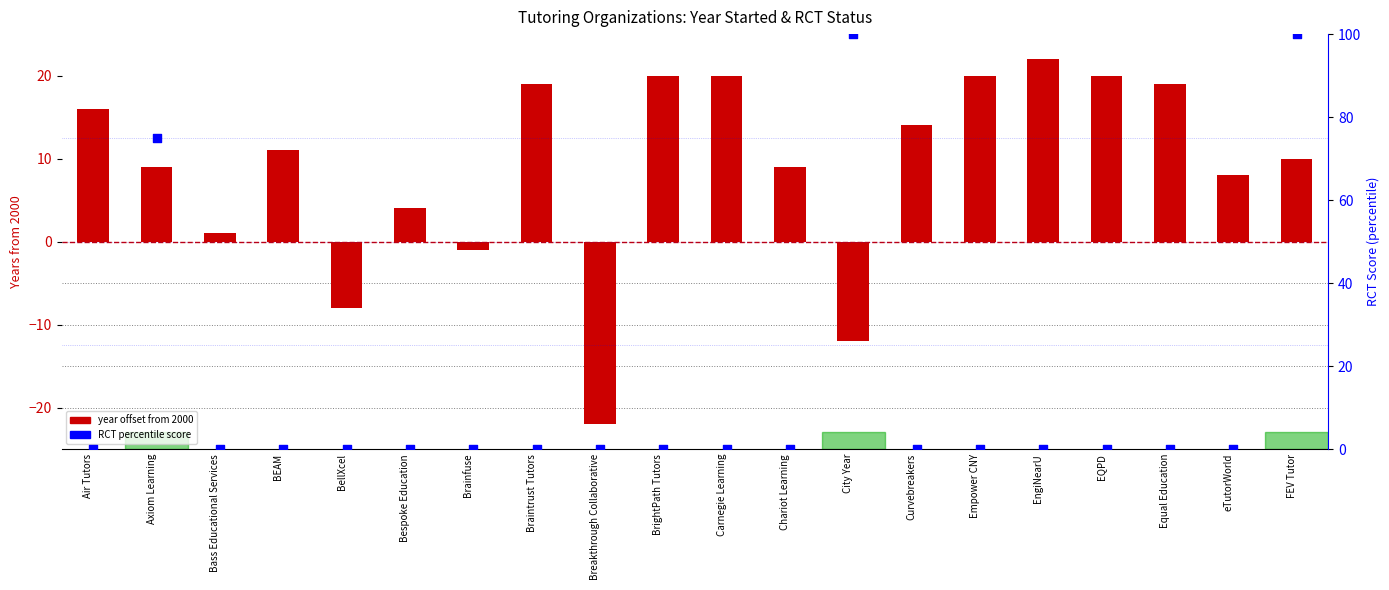

What is the total value across all series at Braintrust Tutors?

19